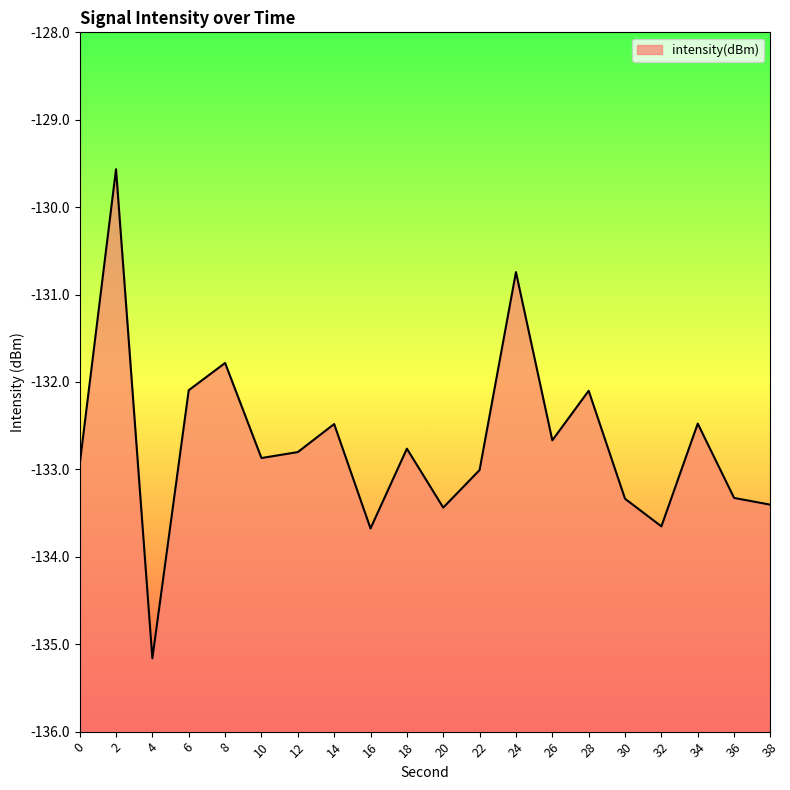

True or false: the data shows -56.9 at 6.

False